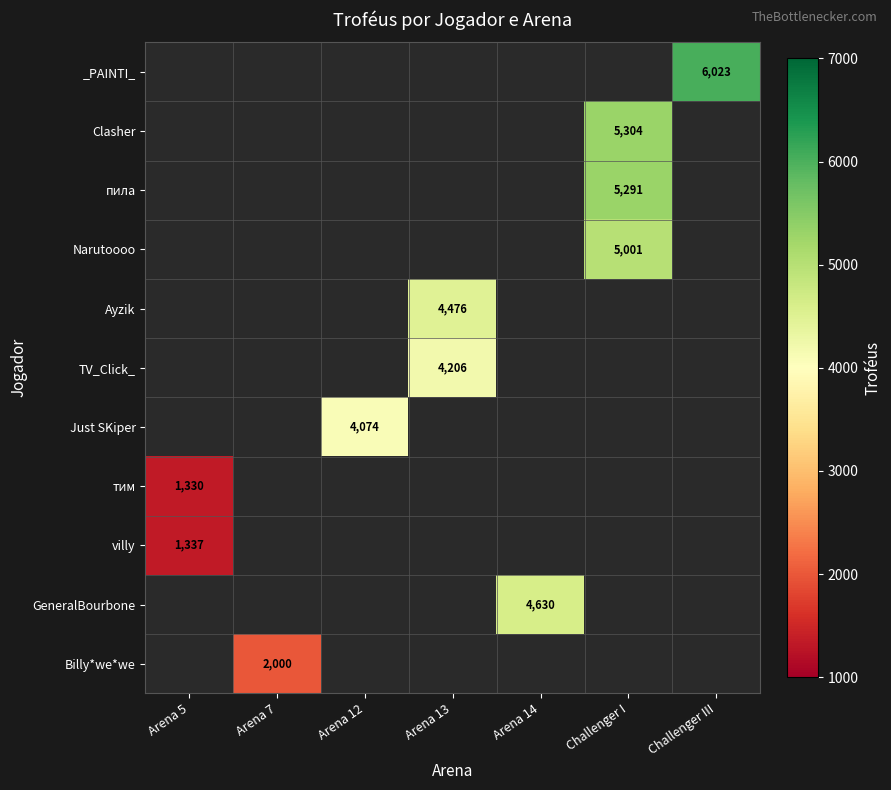

How many series are shown in this chart?

11